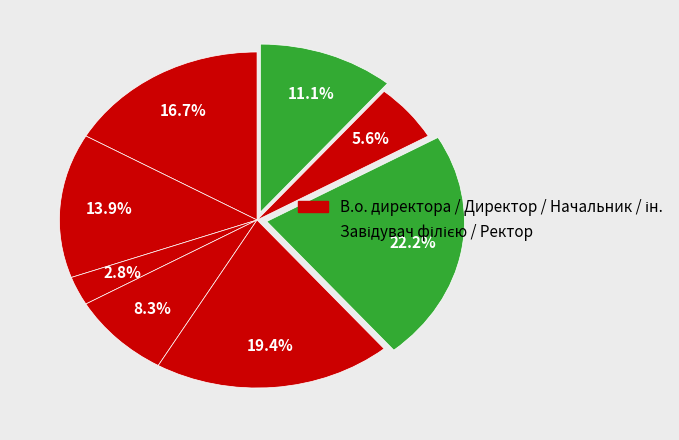

To the nearest percent, what is the average slice percentage?

12%